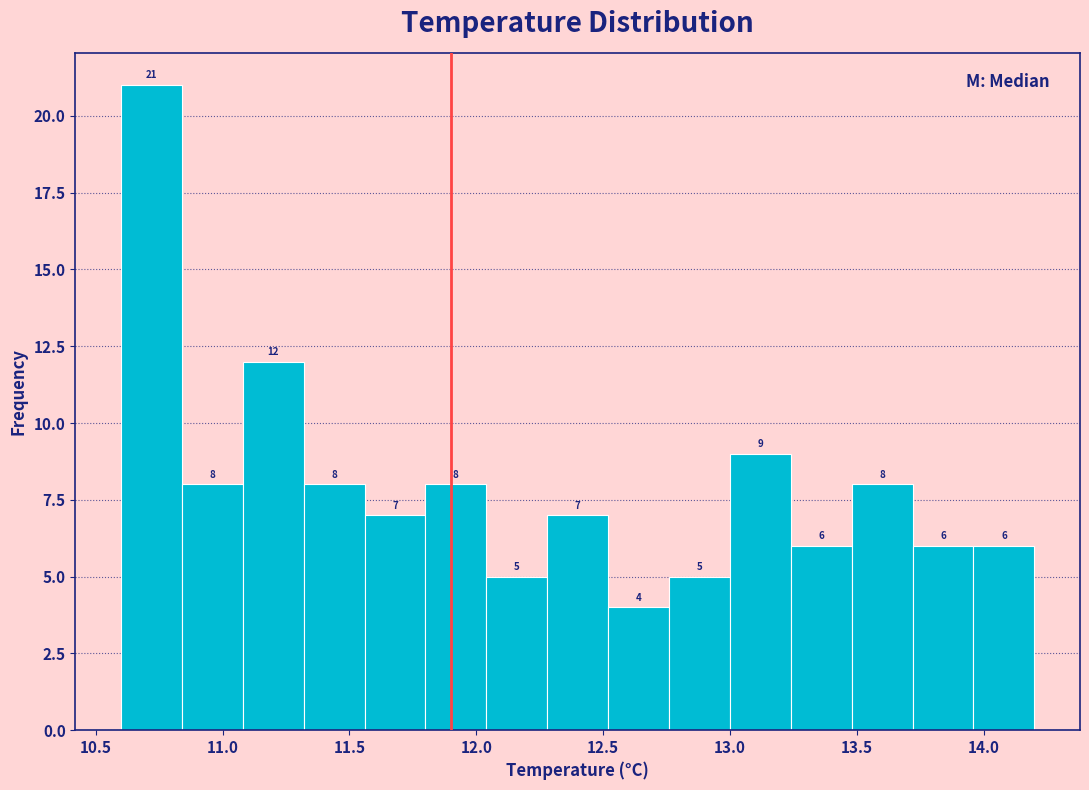

Which range on the x-axis has the tallest bar?

10.60 to 10.84